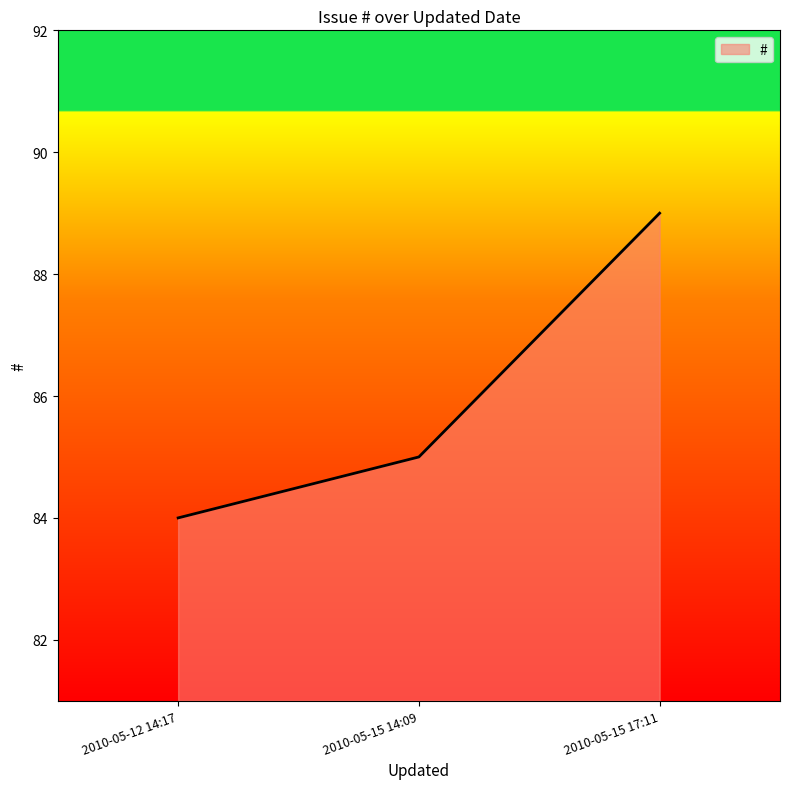

True or false: the data shows 28 at 2010-05-12 14:17.

False